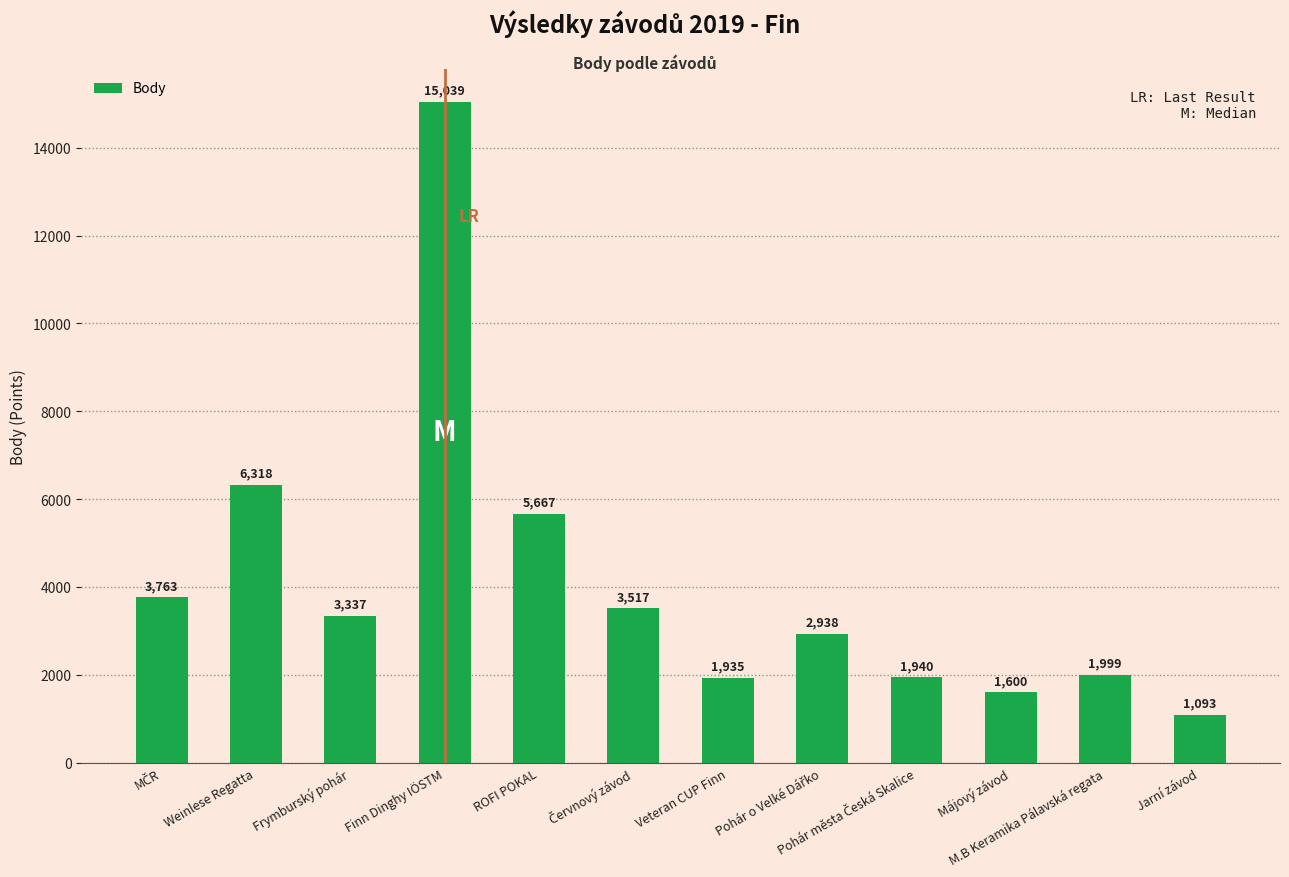

Which label corresponds to the smallest value in the chart?

Jarní závod